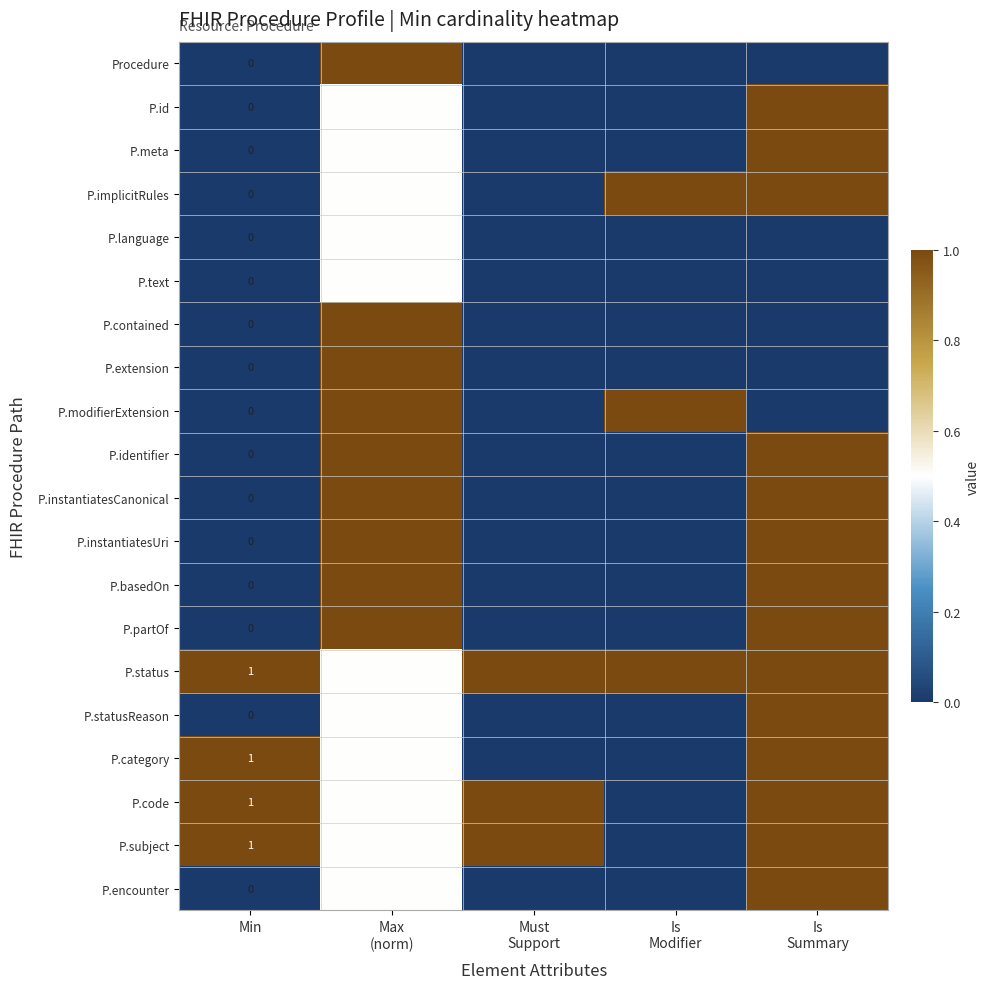

What is the total value across all series at Max
(norm)?

14.5